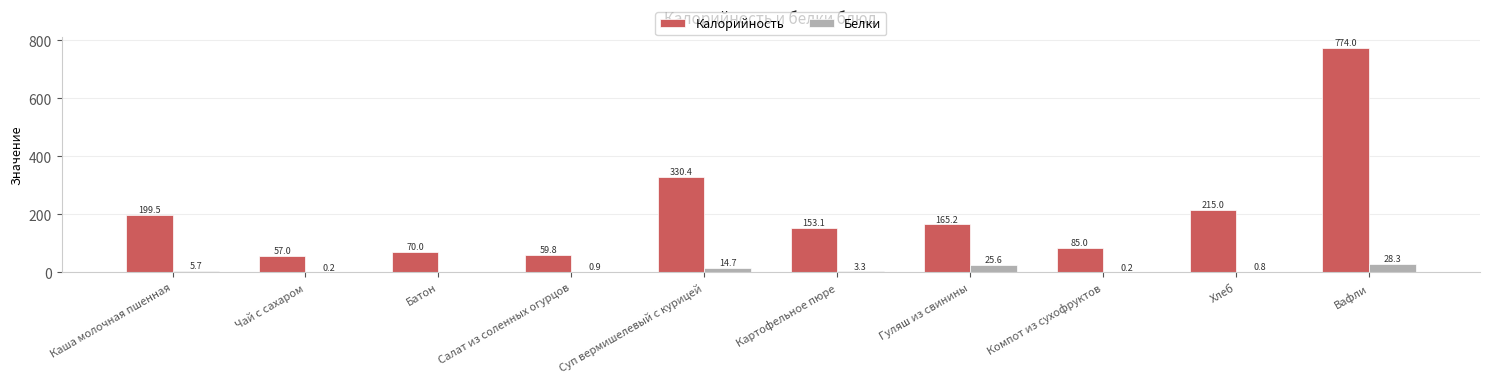

Between Салат из соленных огурцов and Гуляш из свинины, which series saw the biggest shift?

Калорийность